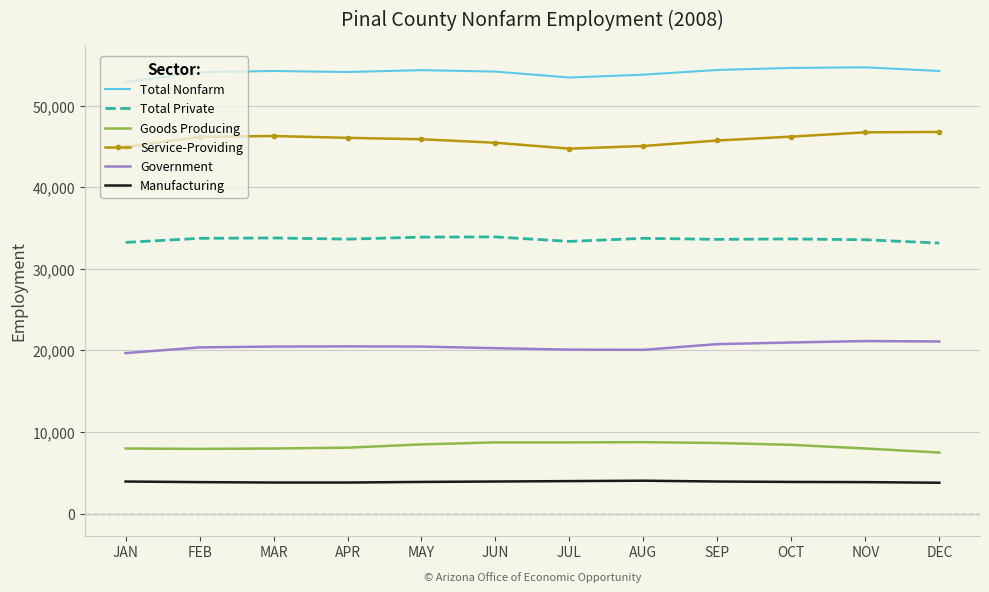

Rank the series at FEB from lowest to highest value.

Manufacturing, Goods Producing, Government, Total Private, Service-Providing, Total Nonfarm